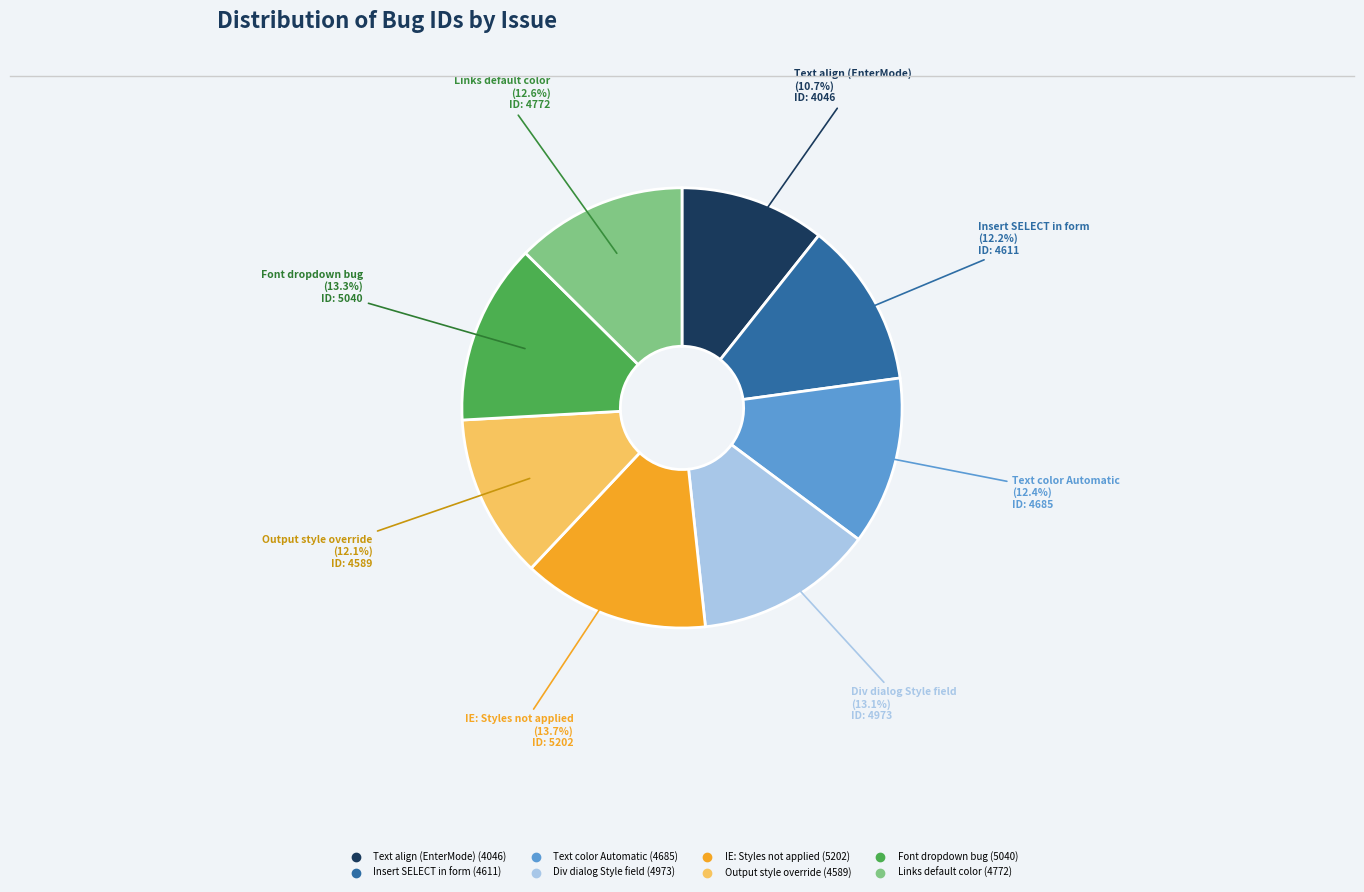

Is there any slice that represents more than half of the pie?

No